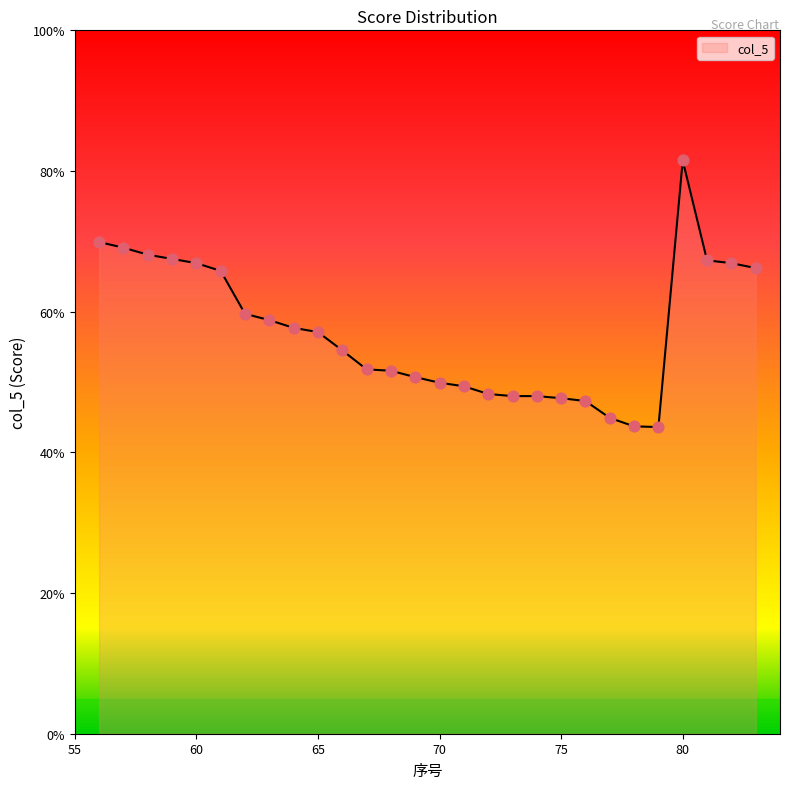

What is the greatest value displayed?

81.5